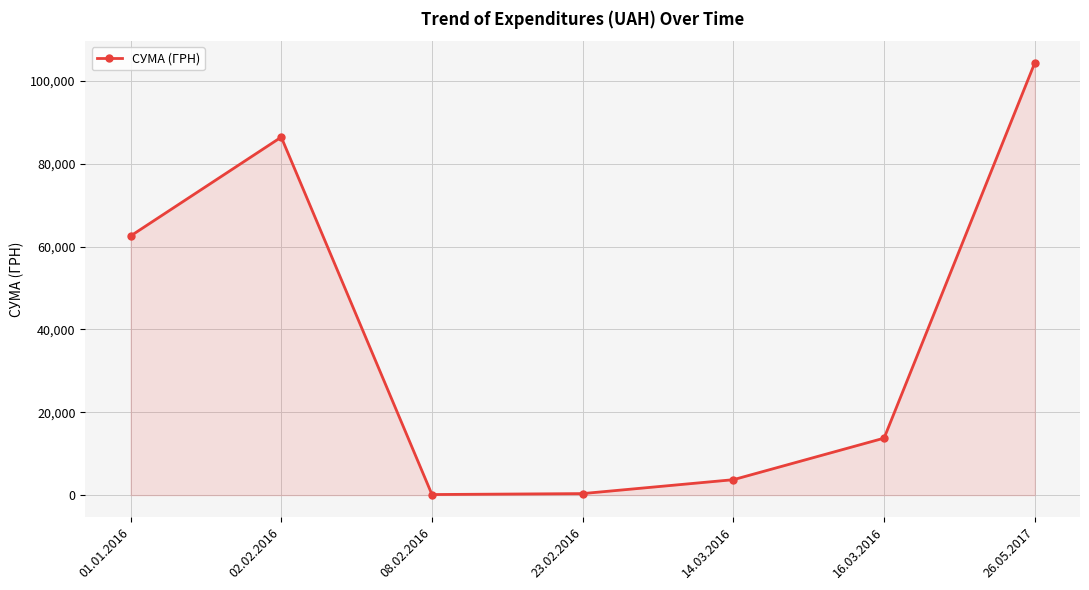

How many lines are shown in the chart?

1